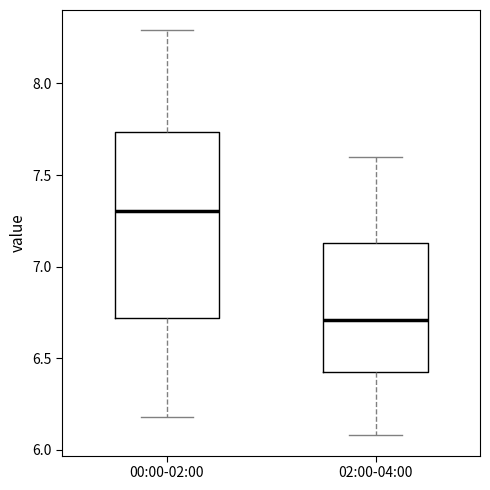

Comparing the boxes themselves (not the whiskers), which one is the tallest?

00:00-02:00